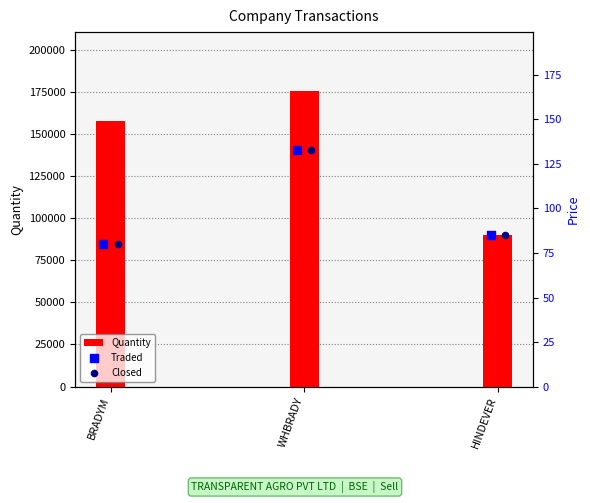

What is the highest value of the Quantity series?

175465